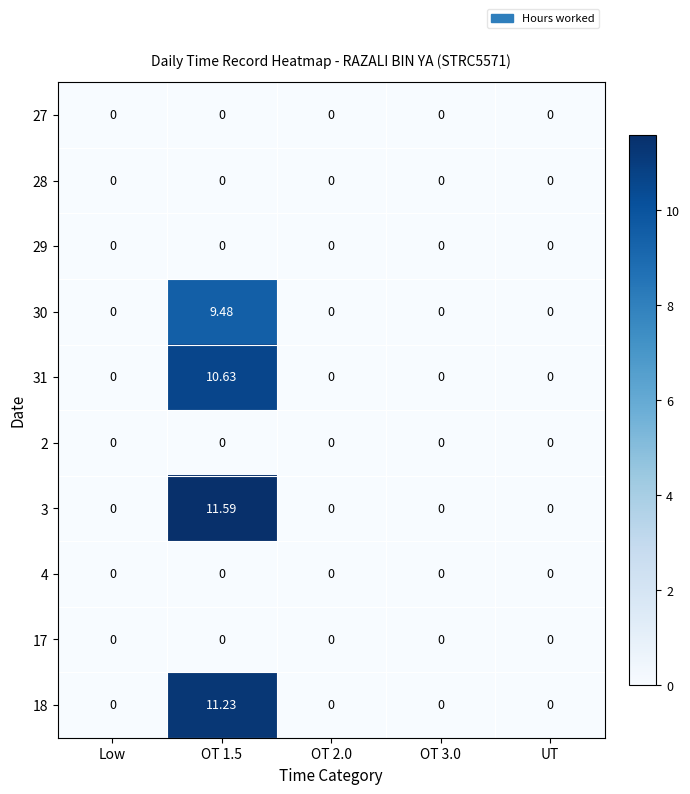

At which category is the sum across all series the highest?

OT 1.5